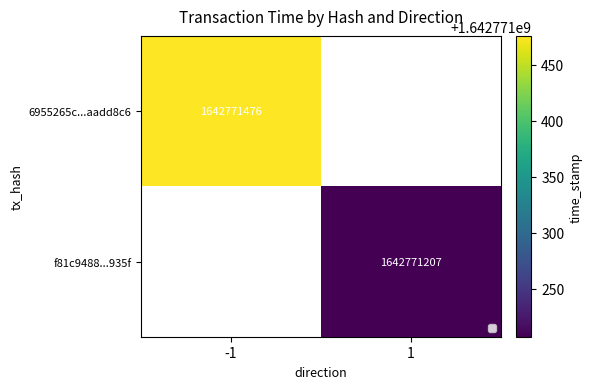

Which series has the largest total across all categories?

6955265c6810f5ce823f14ec6477b424aadd8c6